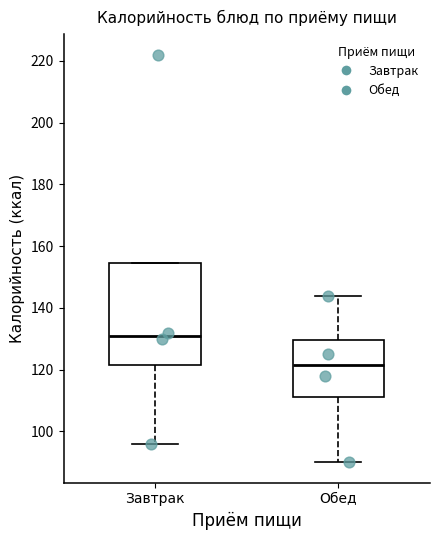

Reading left to right, read every box against the y-axis: the position of its median line, the range the box covers, and the ends of its whiskers. The values are not printed on the chart, so give them approximately, as read against the axis.

Завтрак: median 132, box 122 to 154, whiskers 96 to 154
Обед: median 122, box 112 to 130, whiskers 90 to 144